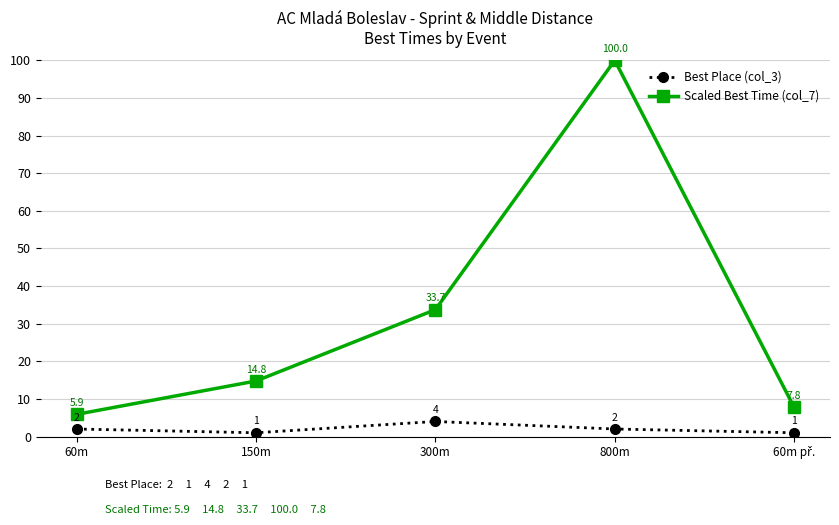

The value of Best Place (col_3) at 300m is 4.0. True or false?

True